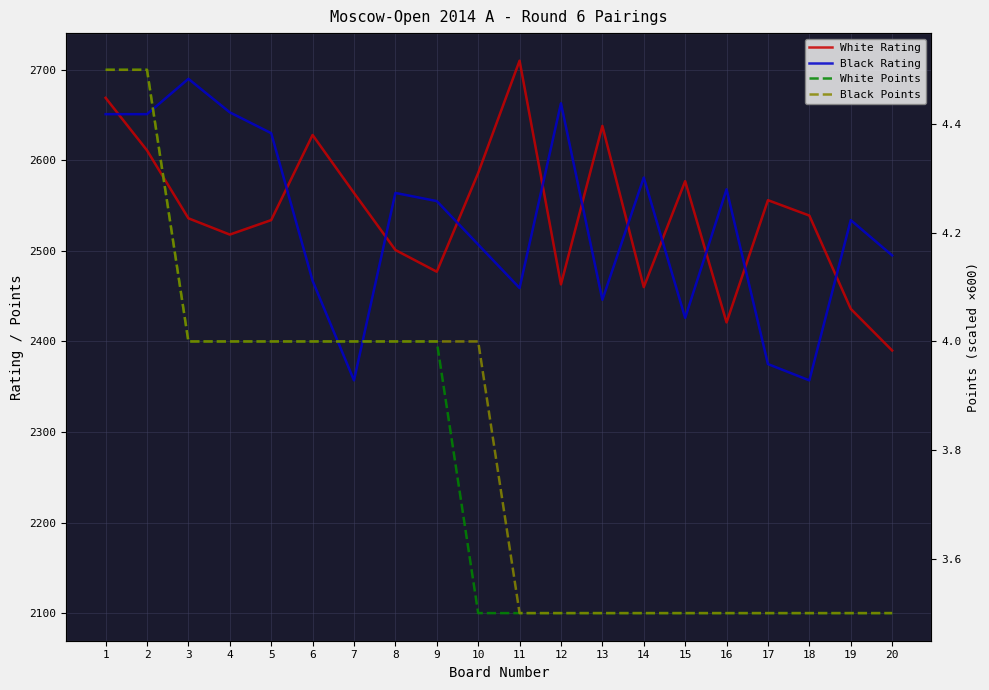

Which series has the largest total across all categories?

White Rating